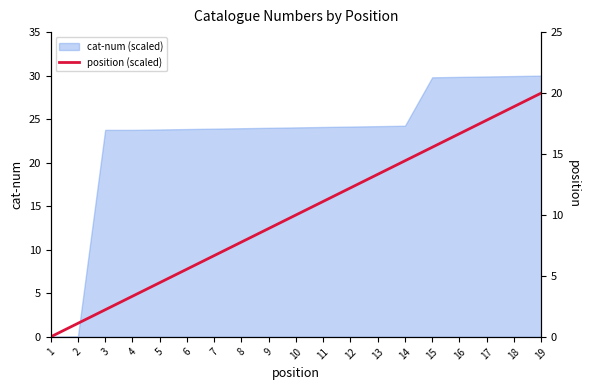

Rank the categories by value from highest to lowest.

19, 18, 17, 16, 15, 14, 13, 12, 11, 10, 9, 8, 7, 6, 5, 4, 3, 2, 1